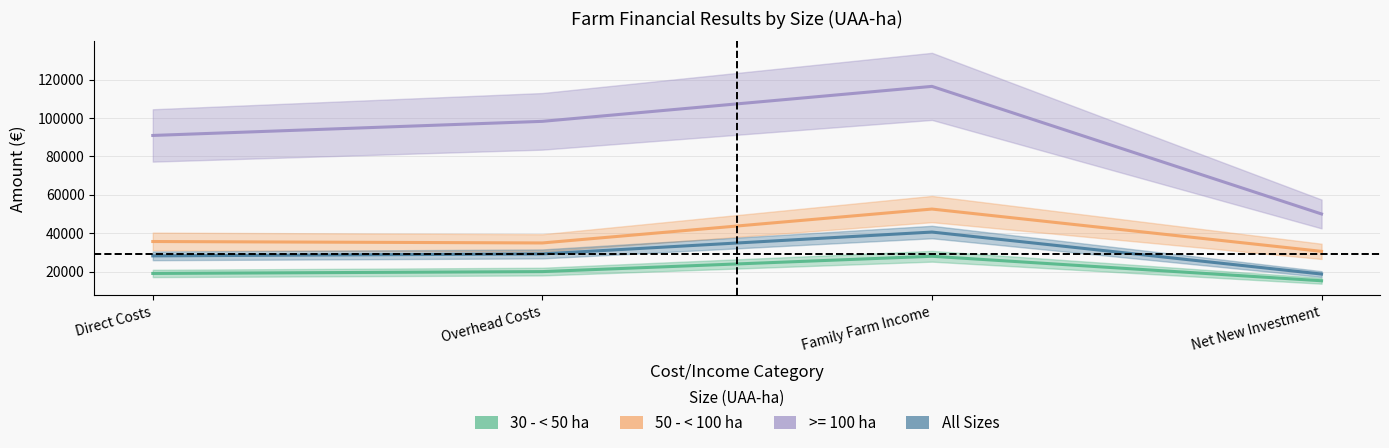

What value does the All Sizes series have at Direct Costs, to the nearest 50?

28200